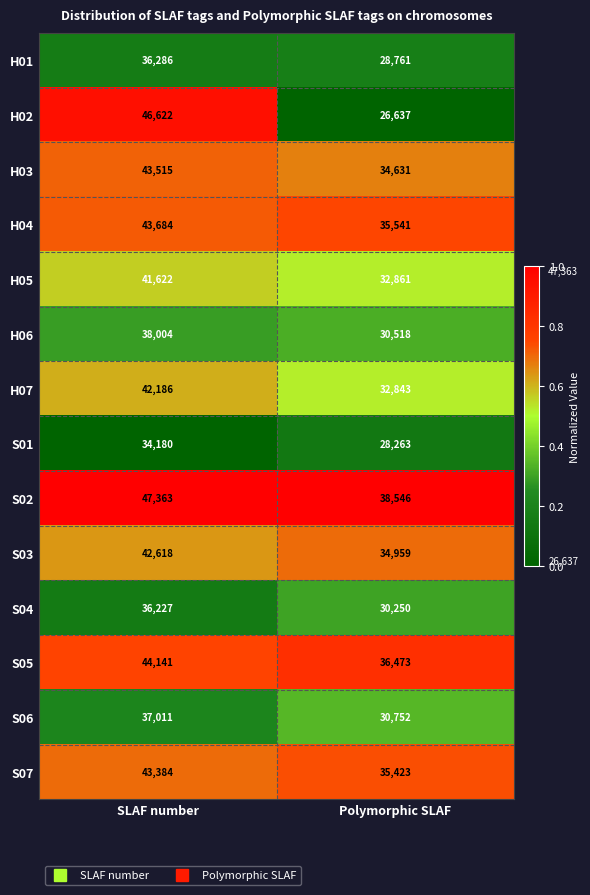

Which category has the highest value across all series?

SLAF number